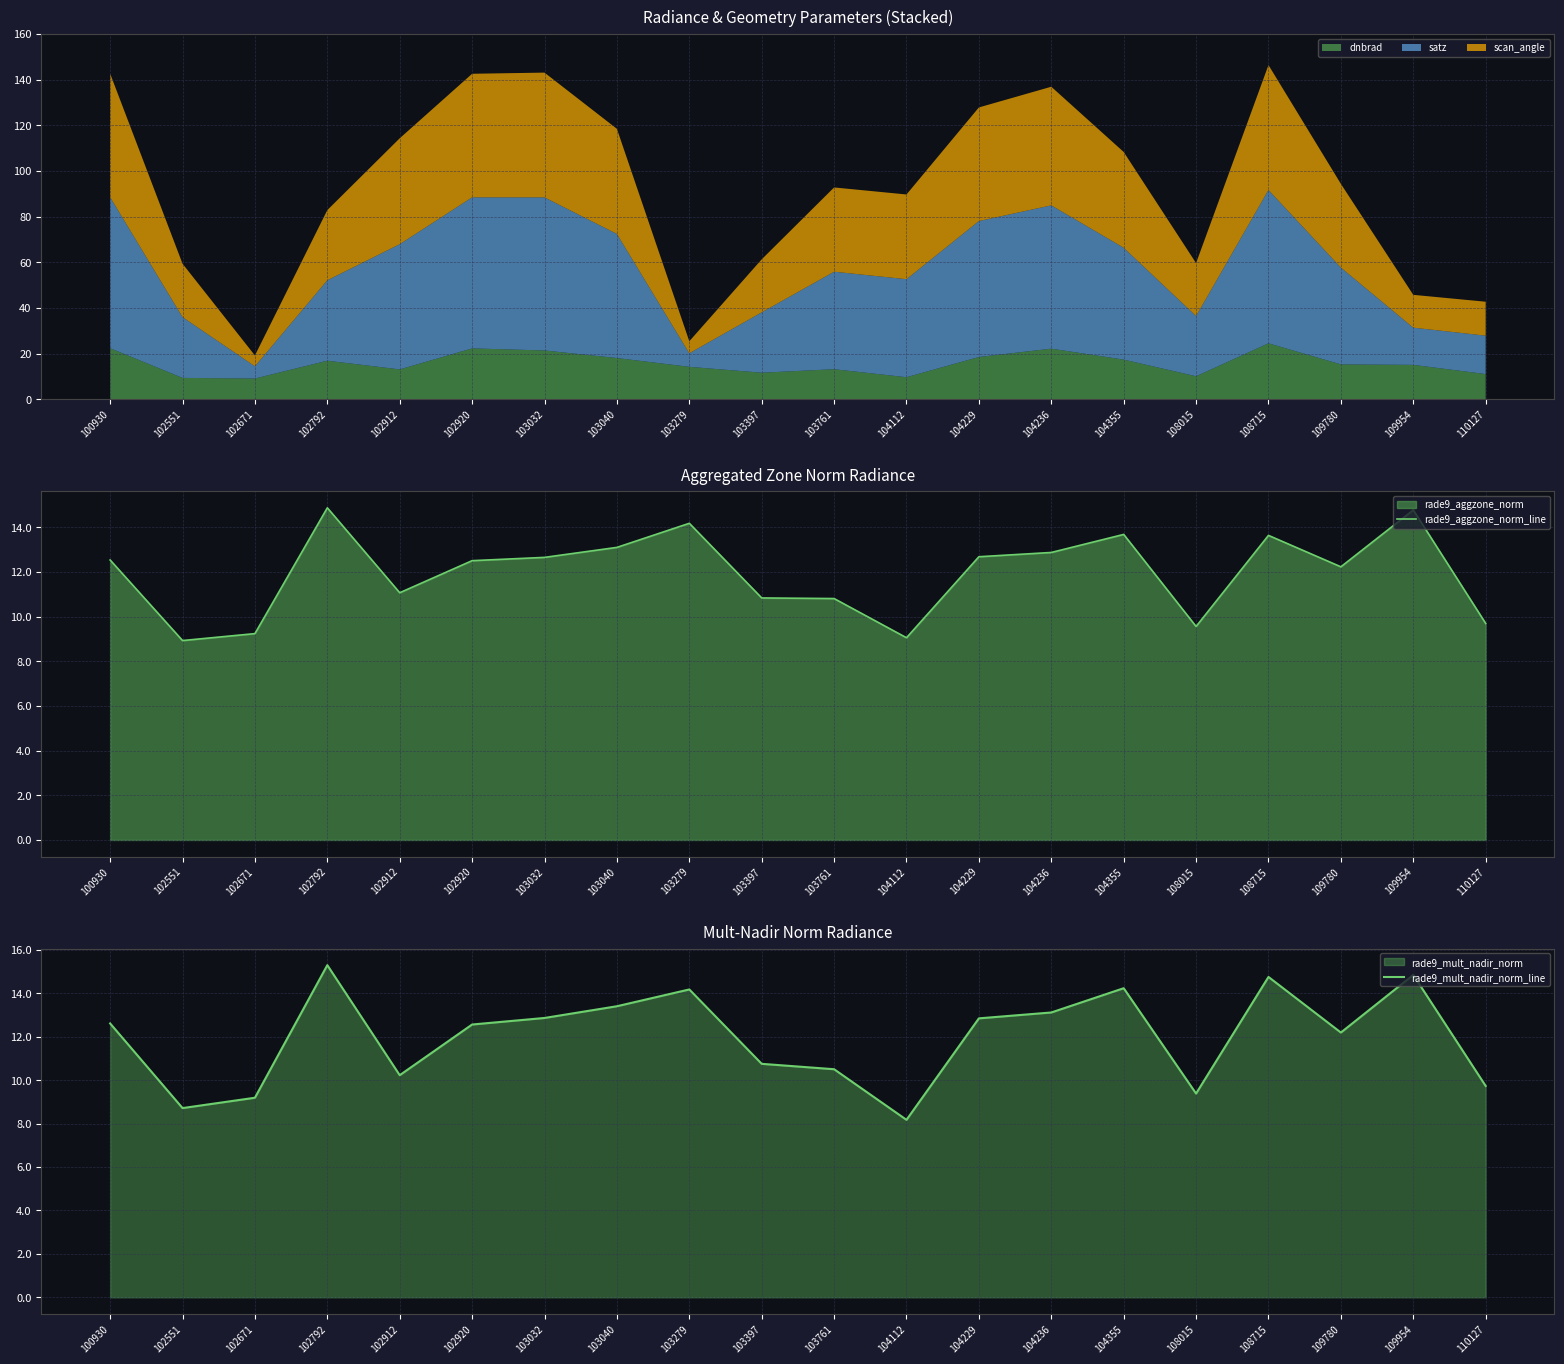

Which series changed the most between 102920 and 103032?

rade9_mult_nadir_norm_line